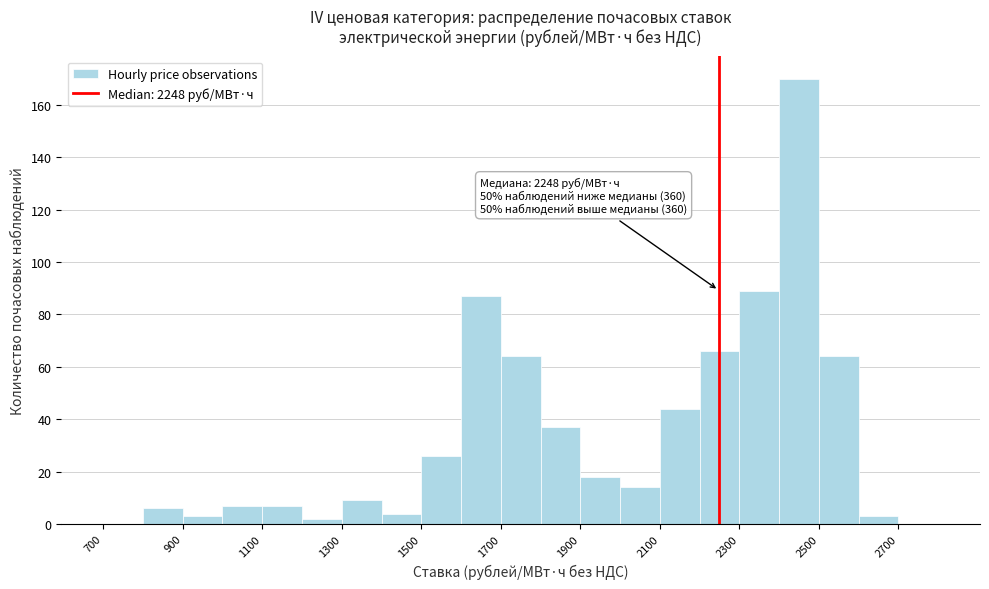

Which range on the x-axis has the tallest bar?

2400 to 2500